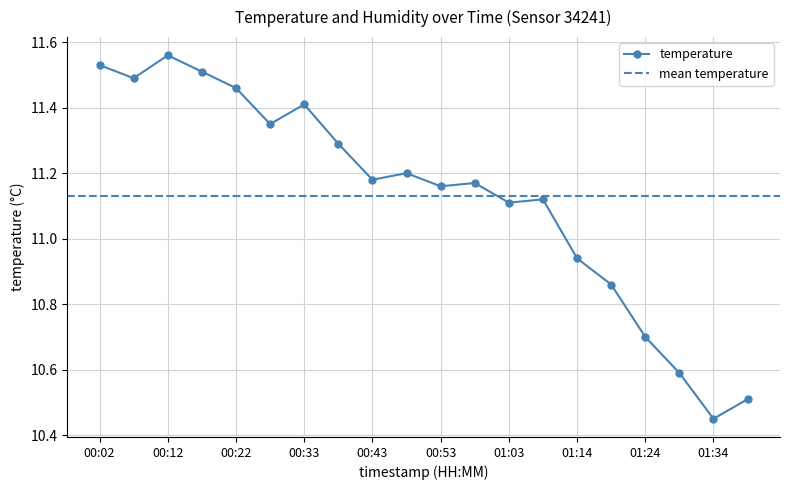

What is the change in value from 00:28 to 01:03?

-0.2